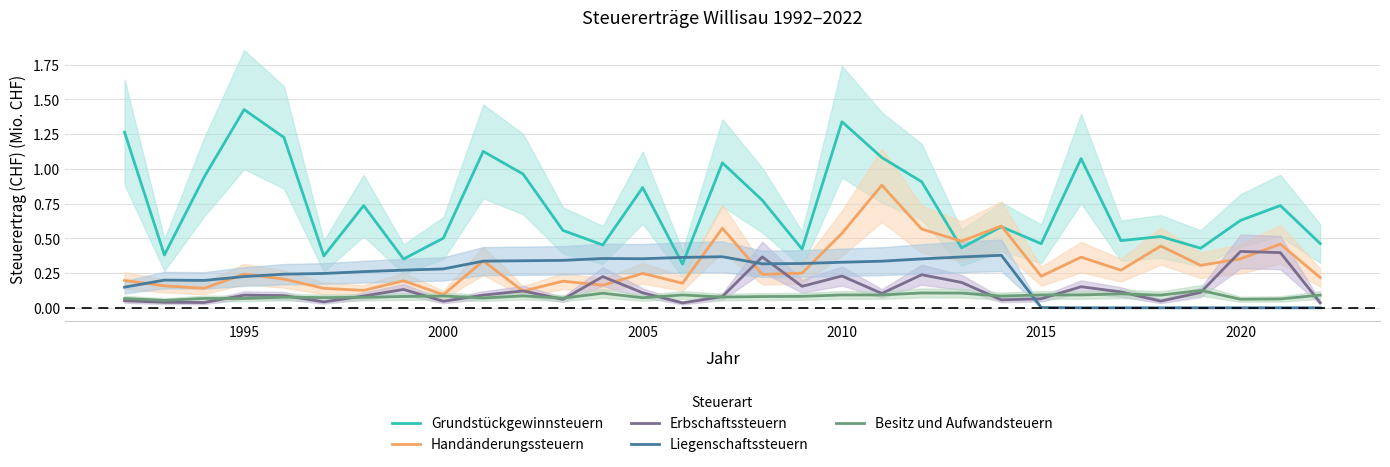

How many interior local peaks does the Liegenschaftssteuern series have?

4